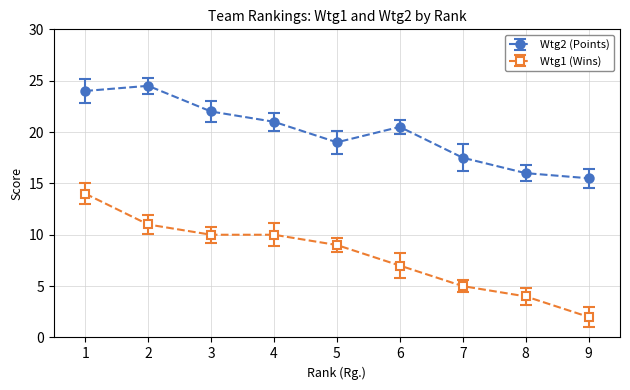

Which series has the widest spread of values?

Wtg1 (Wins)